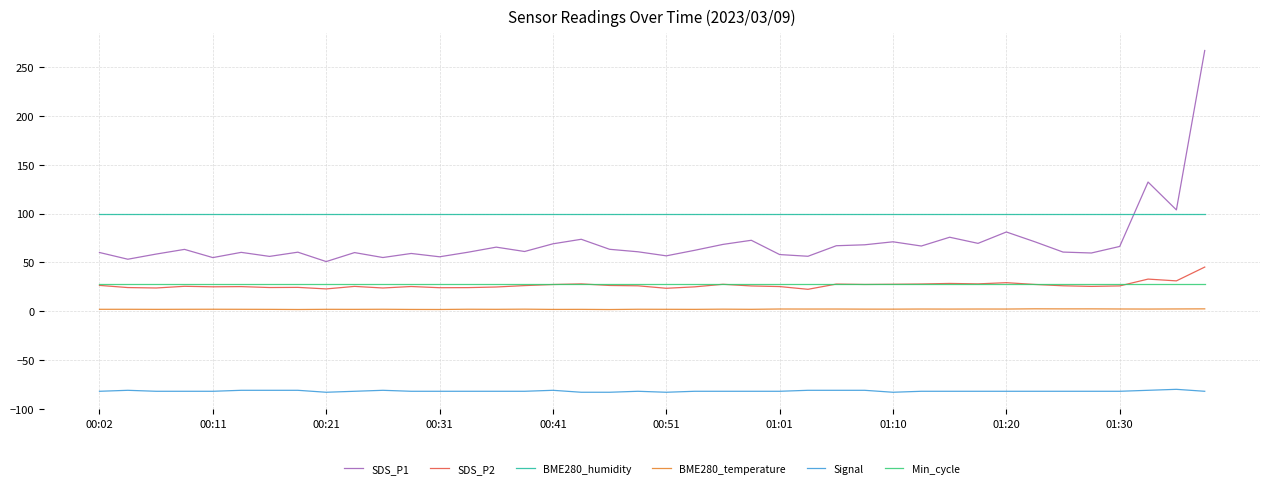

True or false: SDS_P2 and SDS_P1 cross at least once.

False